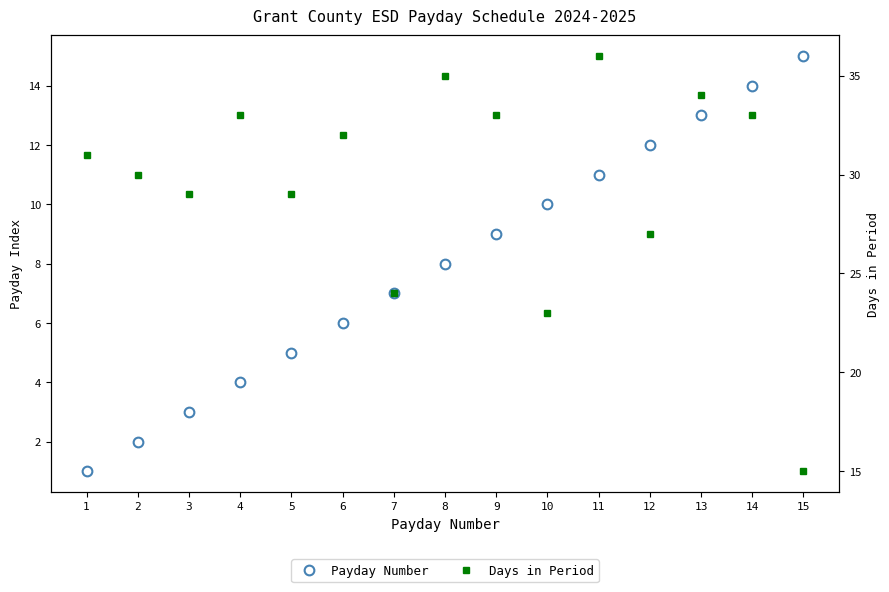

Reading left to right, what are all the values shown in this chart?

Payday Number: 1=1	2=2	3=3	4=4	5=5	6=6	7=7	8=8	9=9	10=10	11=11	12=12	13=13	14=14	15=15
Days in Period: 1=31	2=30	3=29	4=33	5=29	6=32	7=24	8=35	9=33	10=23	11=36	12=27	13=34	14=33	15=15